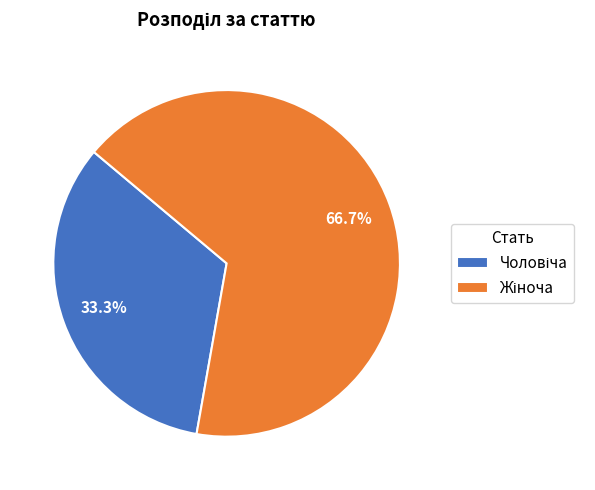

To the nearest percent, what is the average slice percentage?

50%